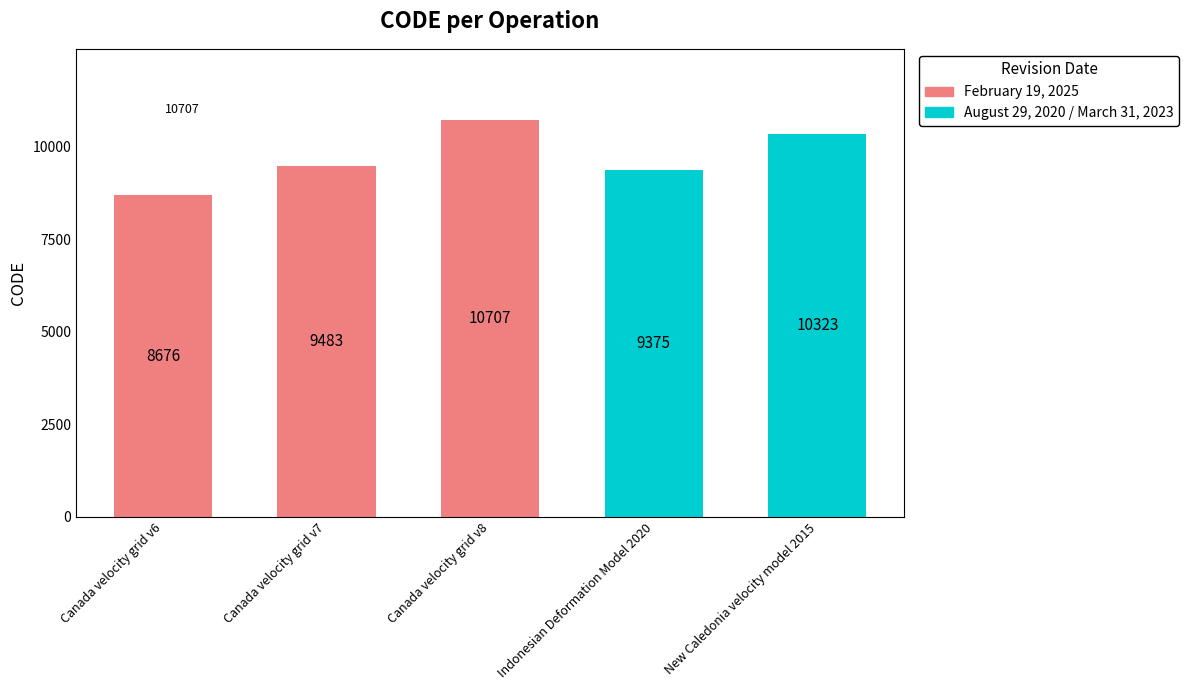

What is the label of the 3rd bar from the left?

Canada velocity grid v8